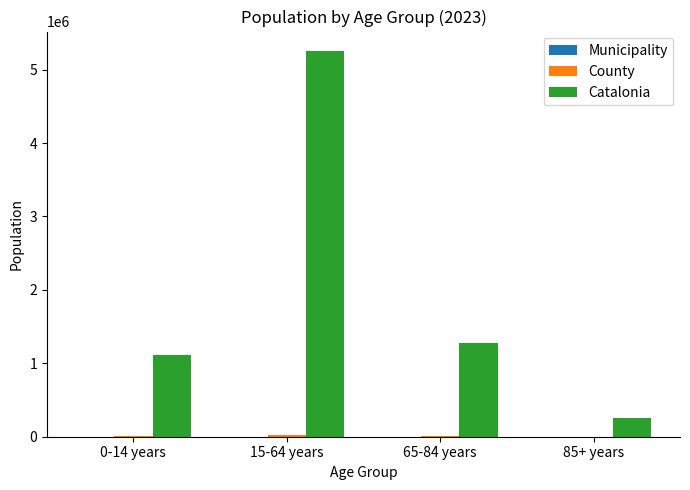

Are the bars horizontal?

No